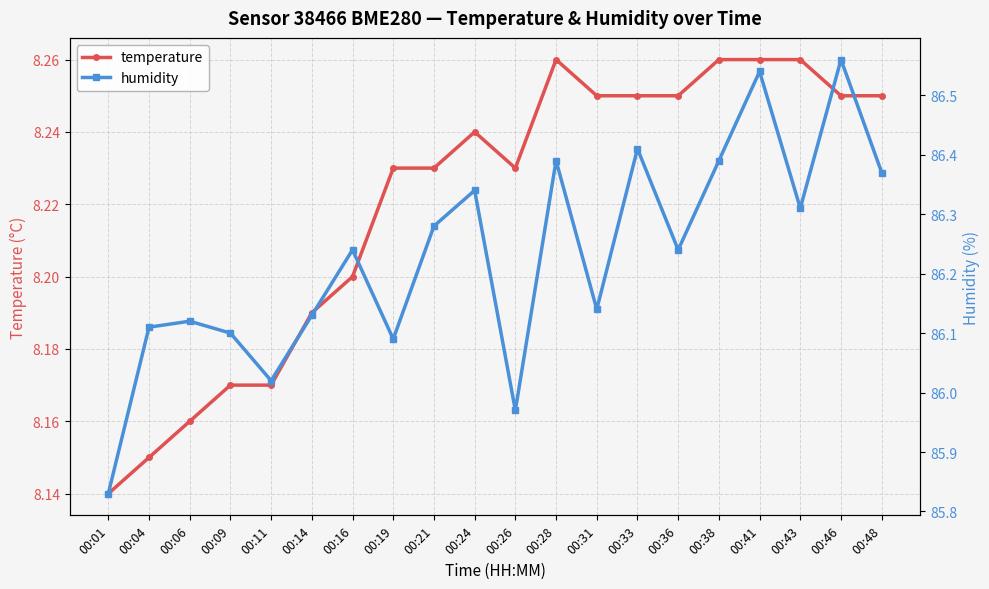

True or false: temperature and humidity cross at least once.

False